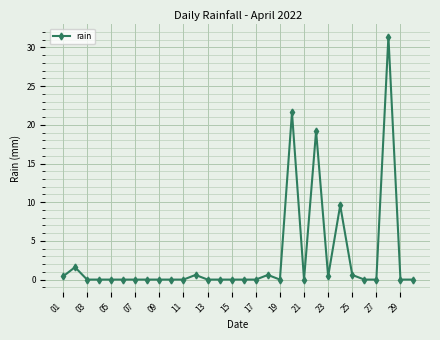

What is the average value?

2.9